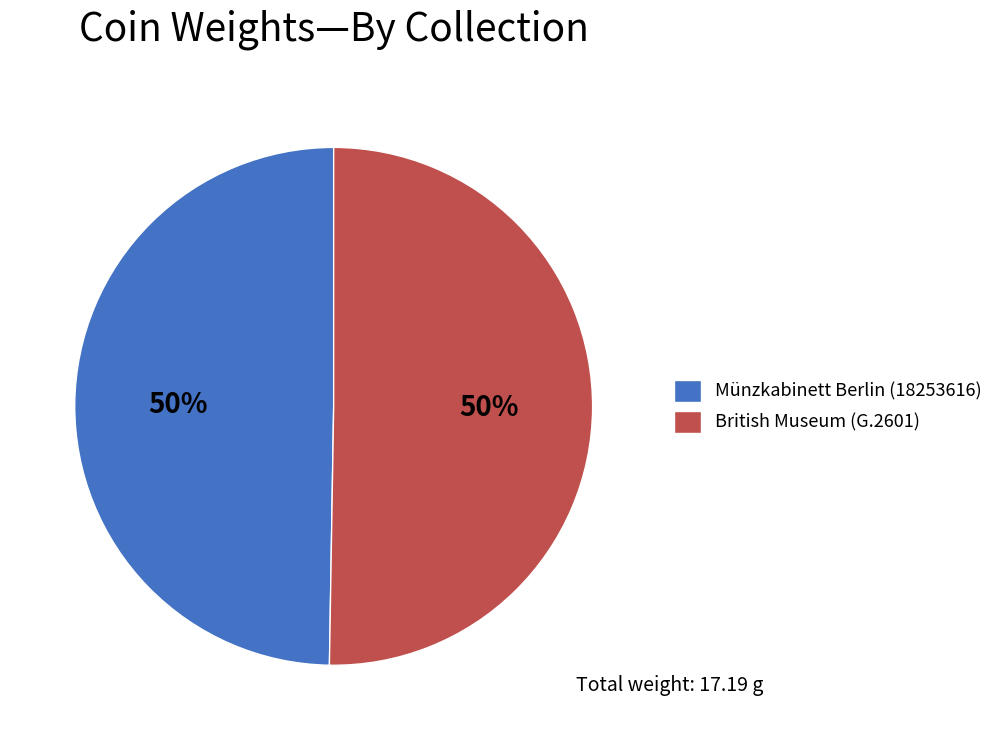

To the nearest percent, what percentage of the pie is Münzkabinett Berlin (18253616)?

50%